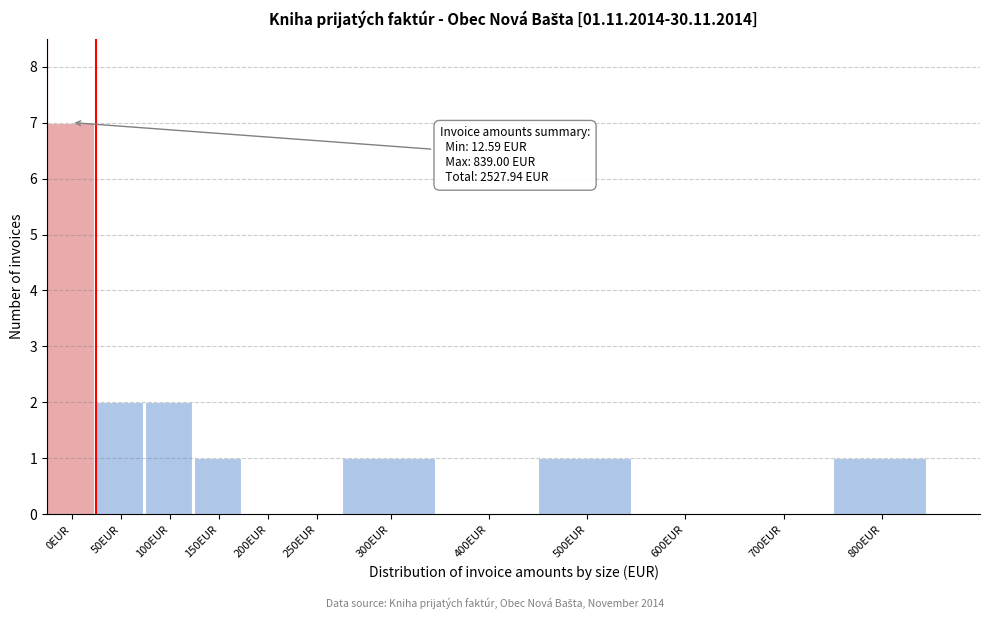

Reading left to right, transcribe all the data shown in this chart.

0EUR=7	50EUR=2	100EUR=2	150EUR=1	200EUR=0	250EUR=0	300EUR=1	400EUR=0	500EUR=1	600EUR=0	700EUR=0	800EUR=1